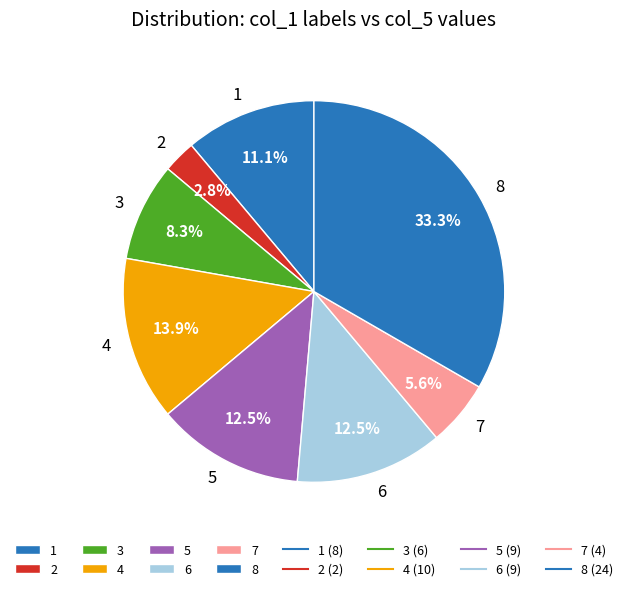

How many slices are in this pie chart?

8